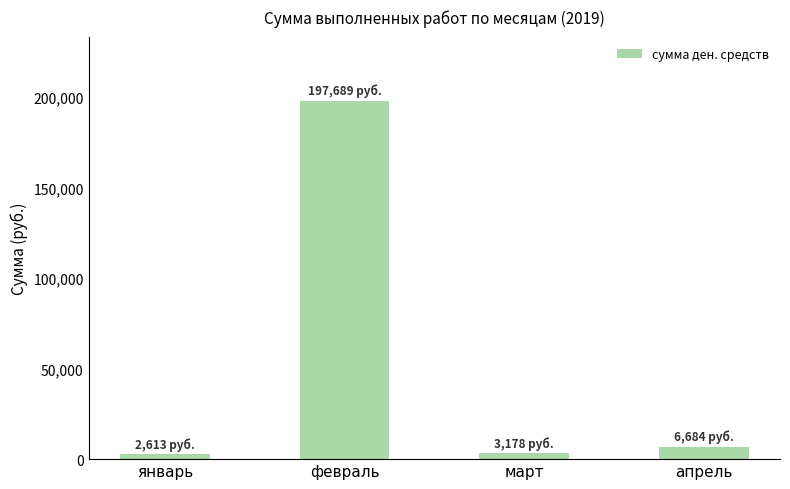

How many bars are there in total?

4